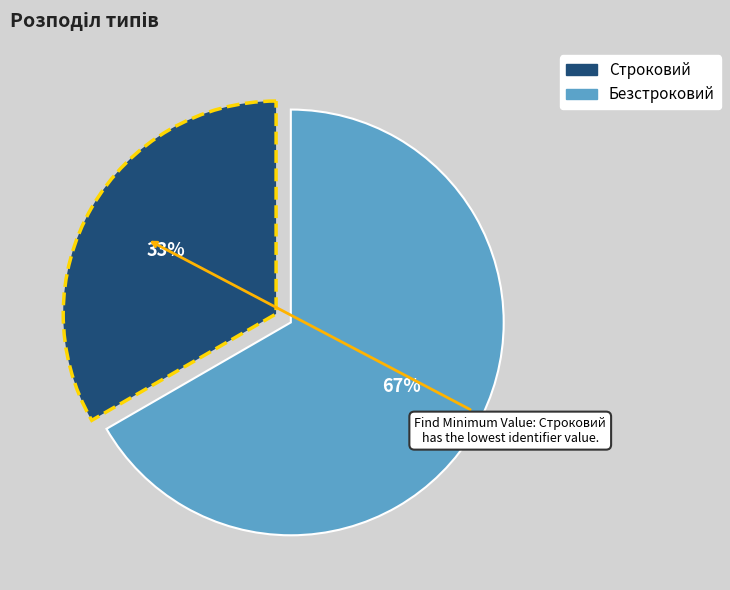

Does any single category account for the majority?

Yes